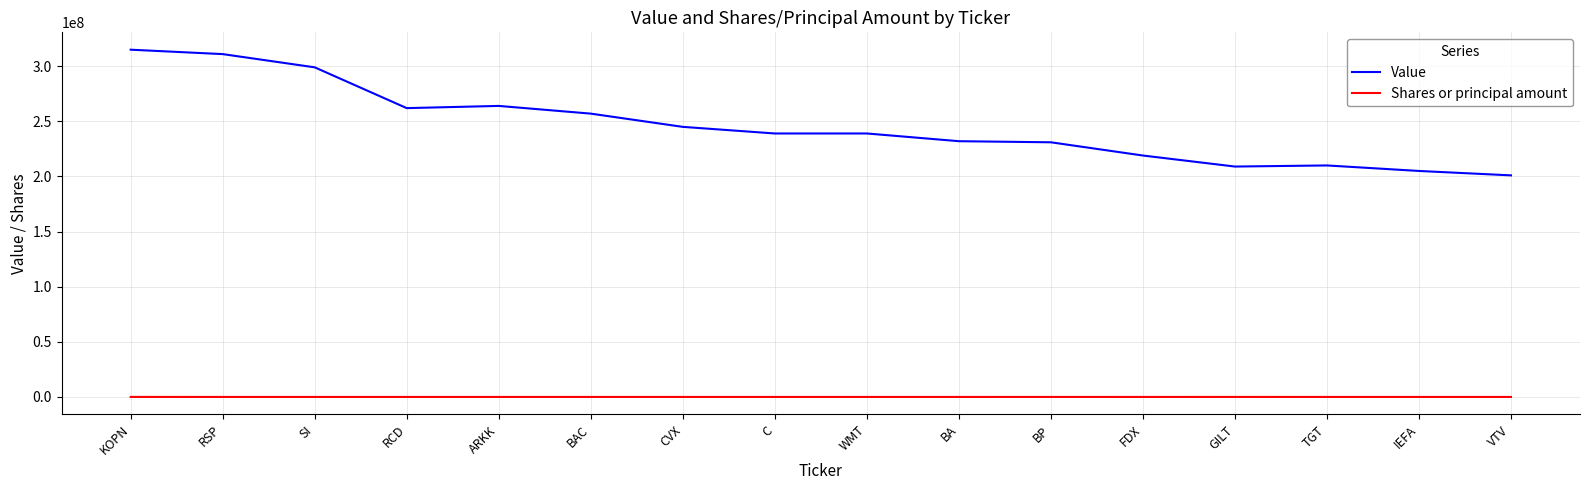

True or false: Shares or principal amount has a value of 6641 at BAC.

True